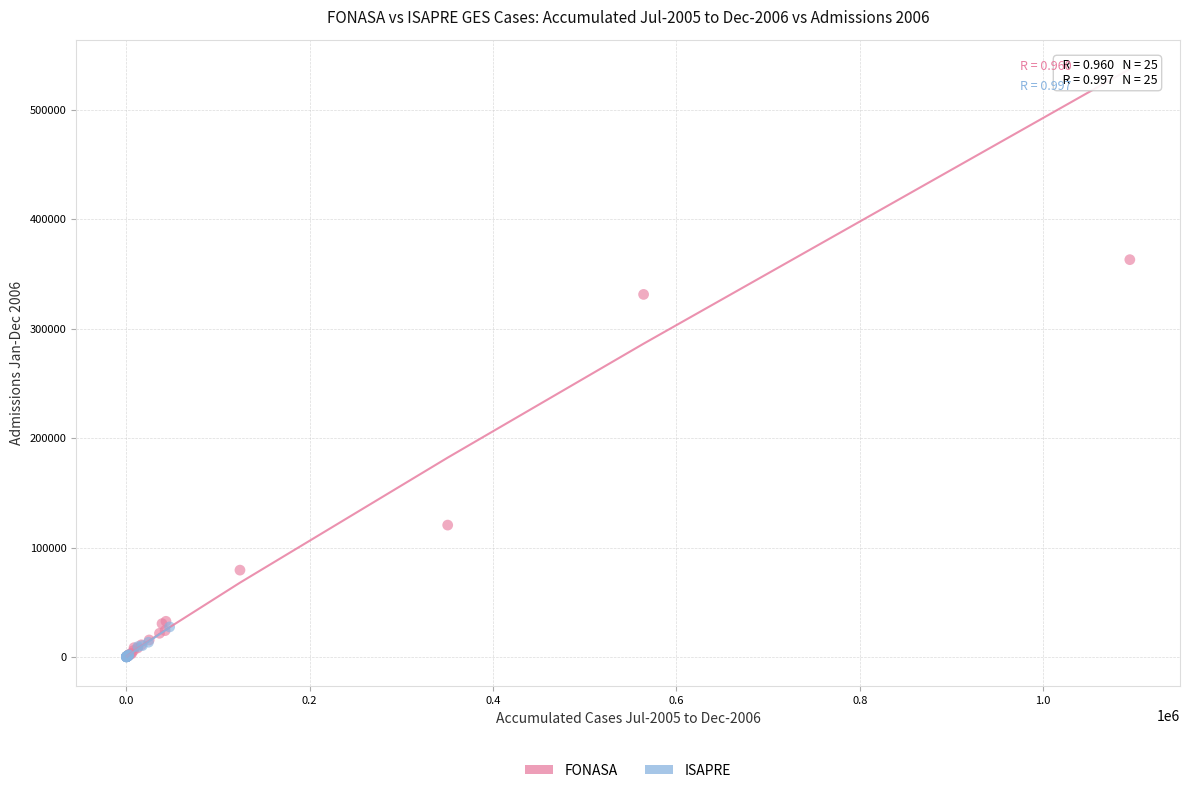

Which series contains the highest Y value?

FONASA